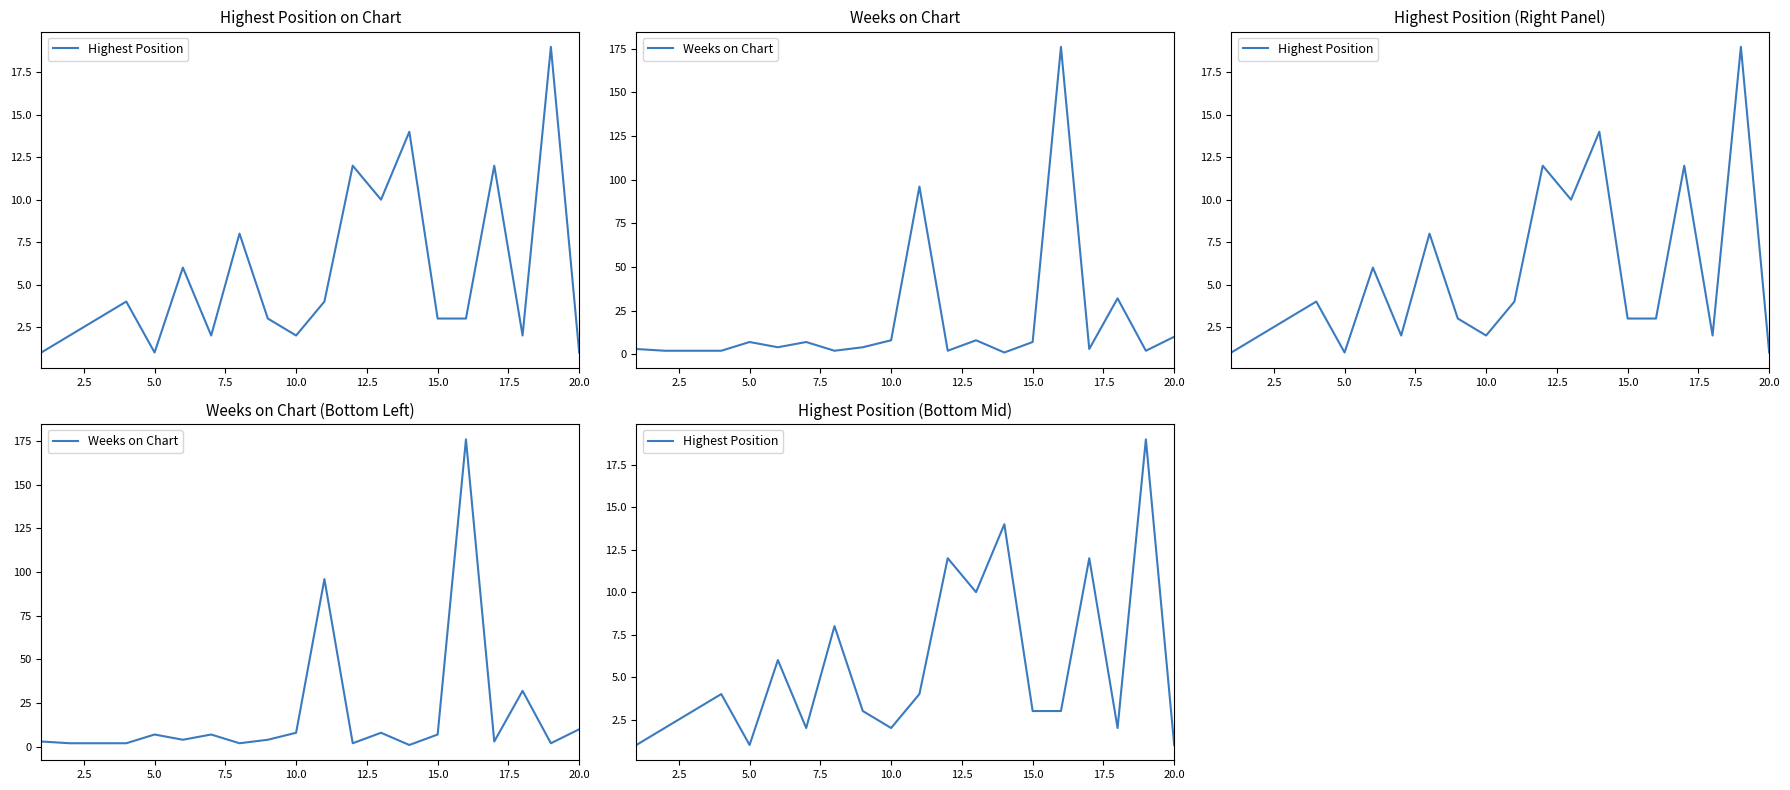

What are all the series names shown in the legend?

Highest Position, Weeks on Chart